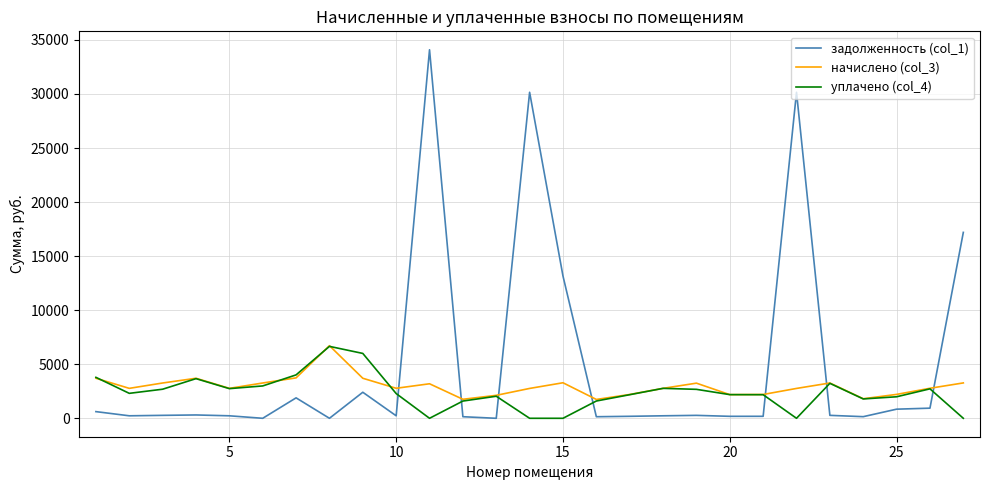

What is the greatest value displayed?

34088.2